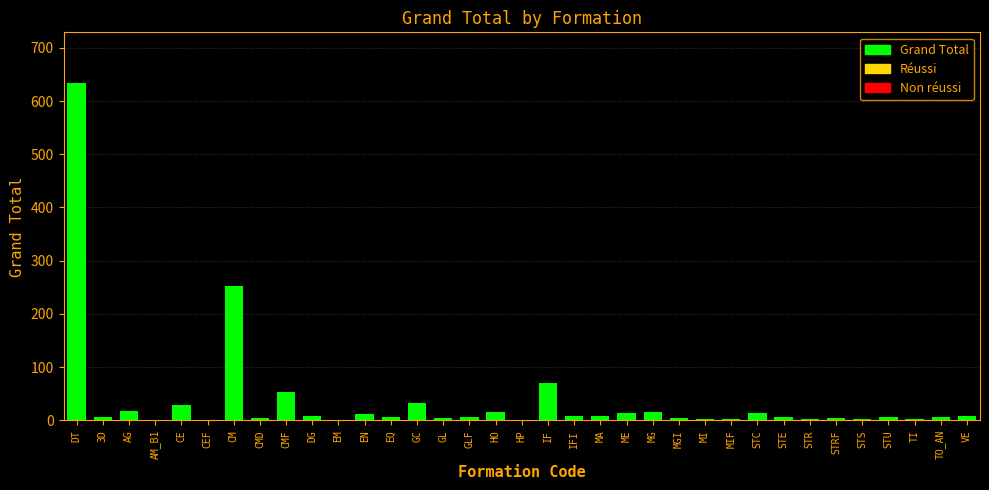

Is it true that the value at CMF is 54?

True